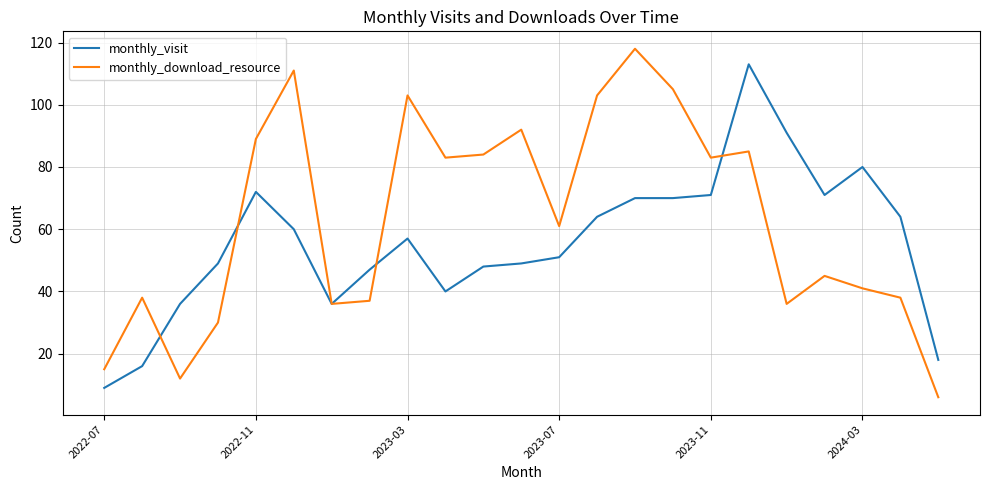

Which series has the largest total across all categories?

monthly_download_resource